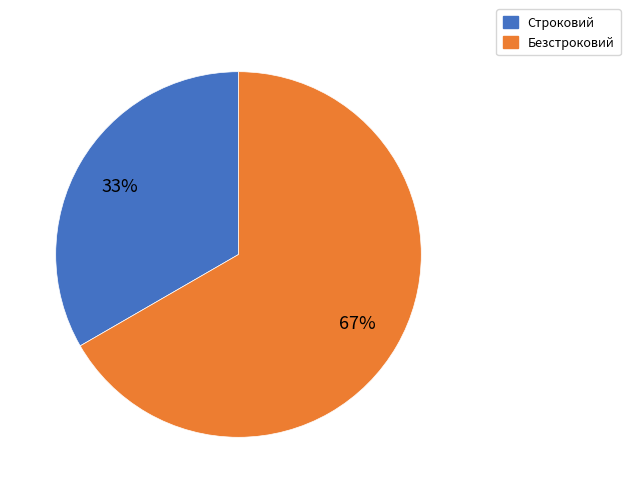

True or false: Строковий accounts for 39% of the total.

False